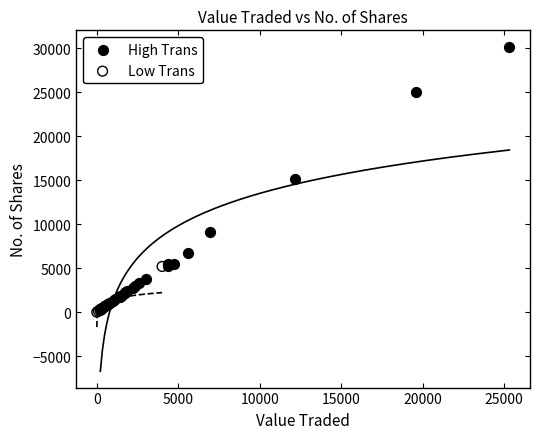

Which series reaches the maximum Y coordinate?

High Trans